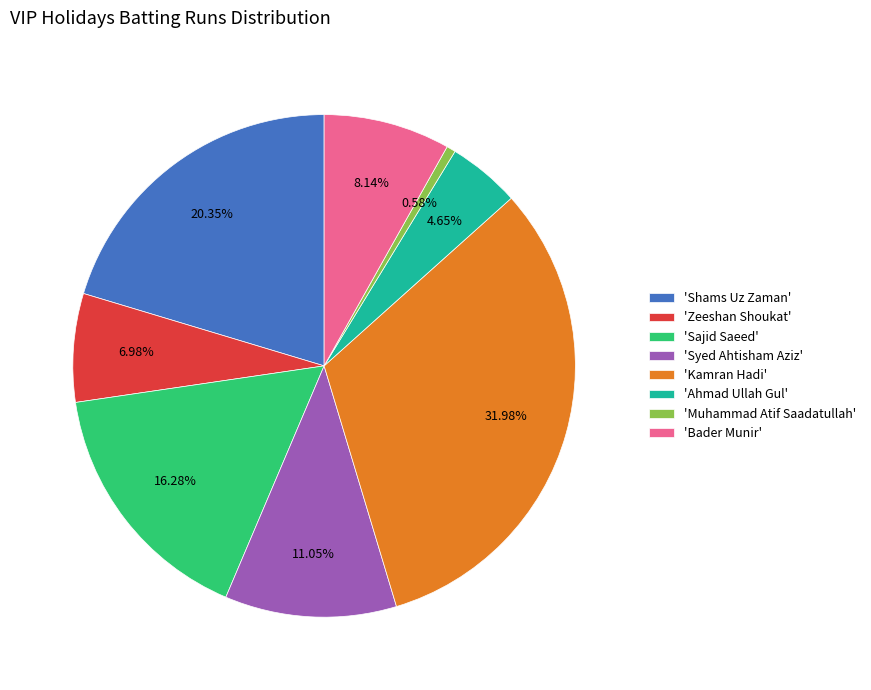

Combined, do 'Ahmad Ullah Gul' and 'Kamran Hadi' account for over 50%?

No